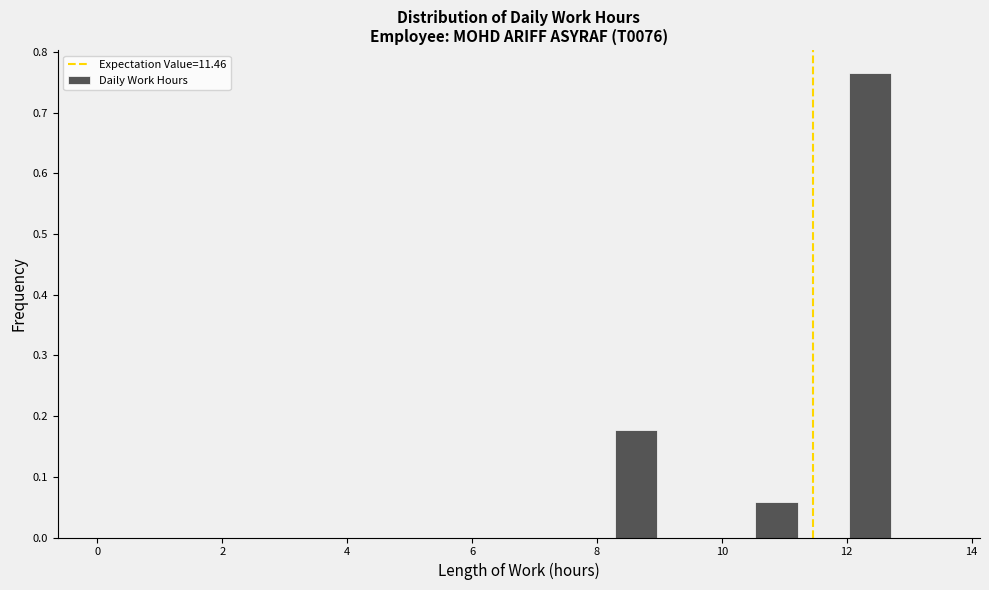

Read against the x-axis, roughly where is the centre of the tallest bar?

12.4